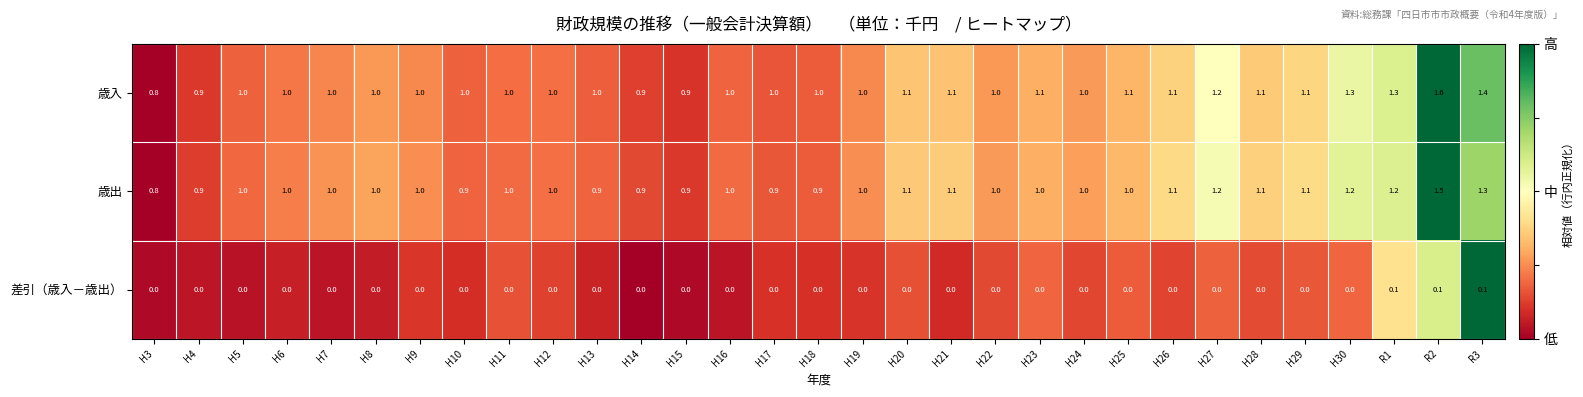

Which series has the largest range (max minus min)?

歳入